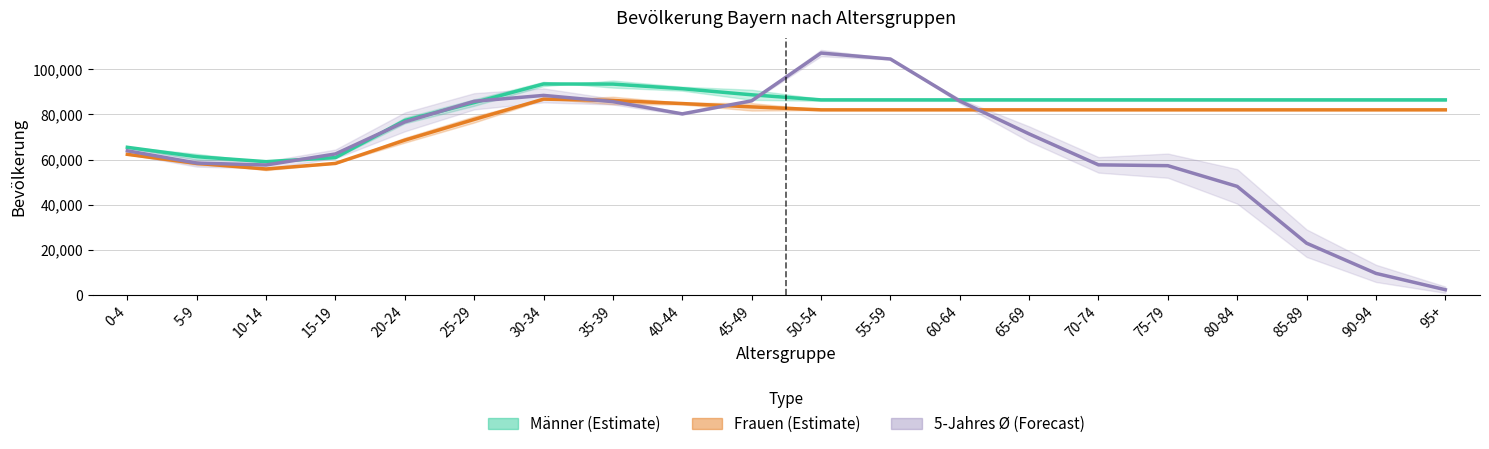

True or false: 5-Jahres Ø (Forecast) has a value of 39389.0 at 25-29.

False